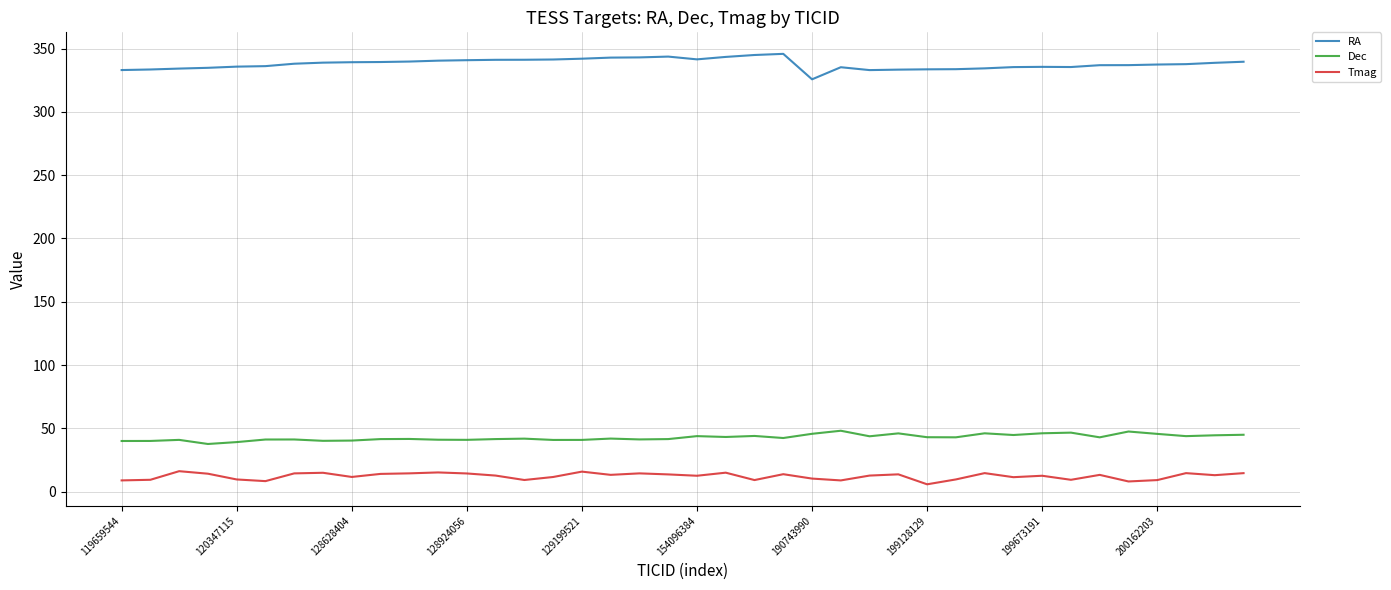

What is the maximum value for Tmag?

16.1